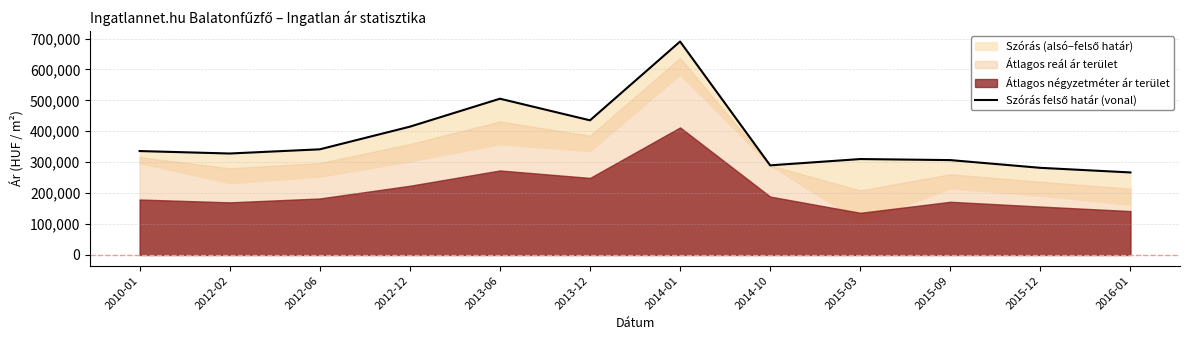

List the labels in order of value, smallest first.

2016-01, 2015-12, 2014-10, 2015-09, 2015-03, 2012-02, 2010-01, 2012-06, 2012-12, 2013-12, 2013-06, 2014-01